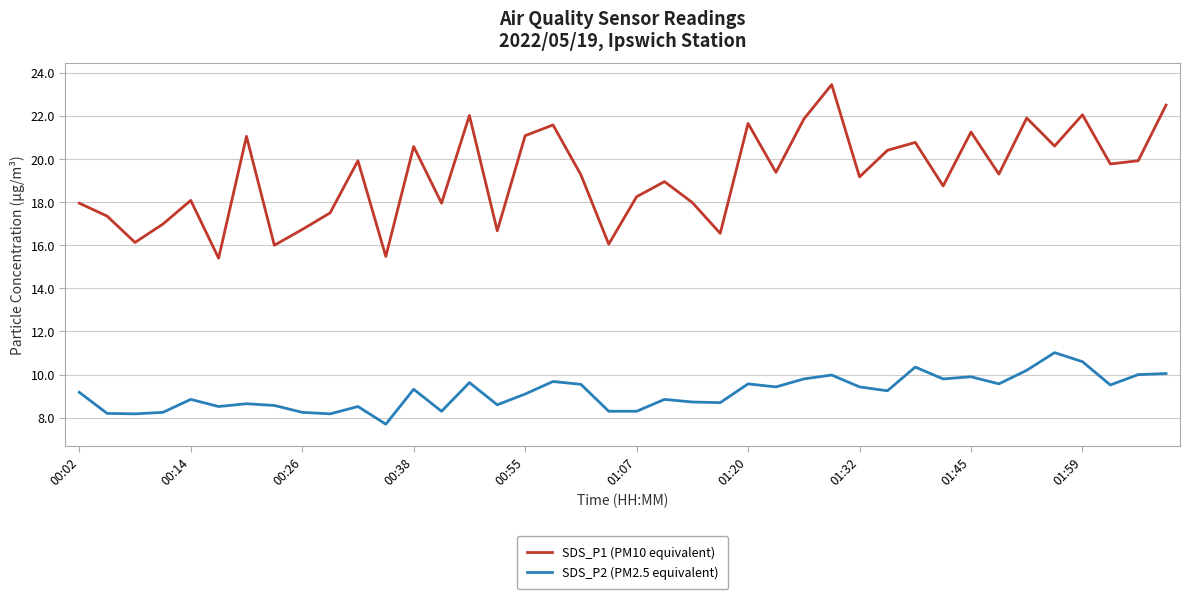

What is the minimum value for SDS_P1 (PM10 equivalent)?

15.4